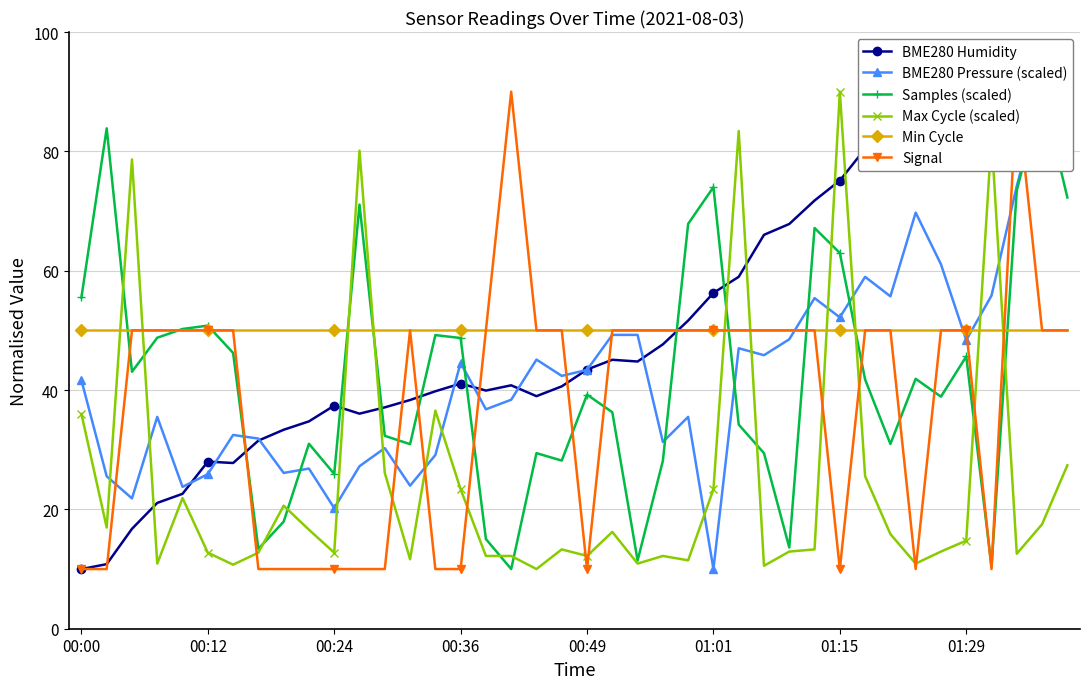

At which category is the sum across all series the highest?

37